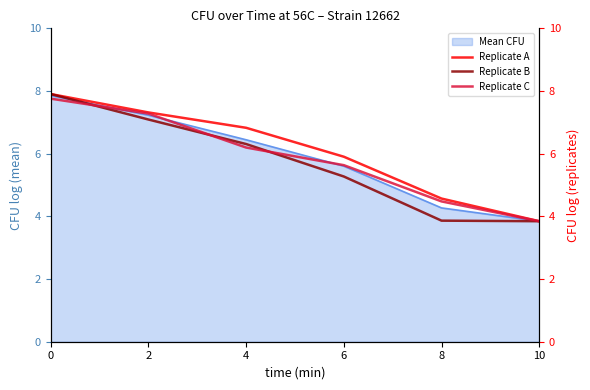

Reading left to right, transcribe all the data shown in this chart.

Replicate A: 7.9	7.3	6.8	5.9	4.6	3.8
Replicate B: 7.9	7.1	6.3	5.3	3.9	3.8
Replicate C: 7.8	7.3	6.2	5.6	4.5	3.8